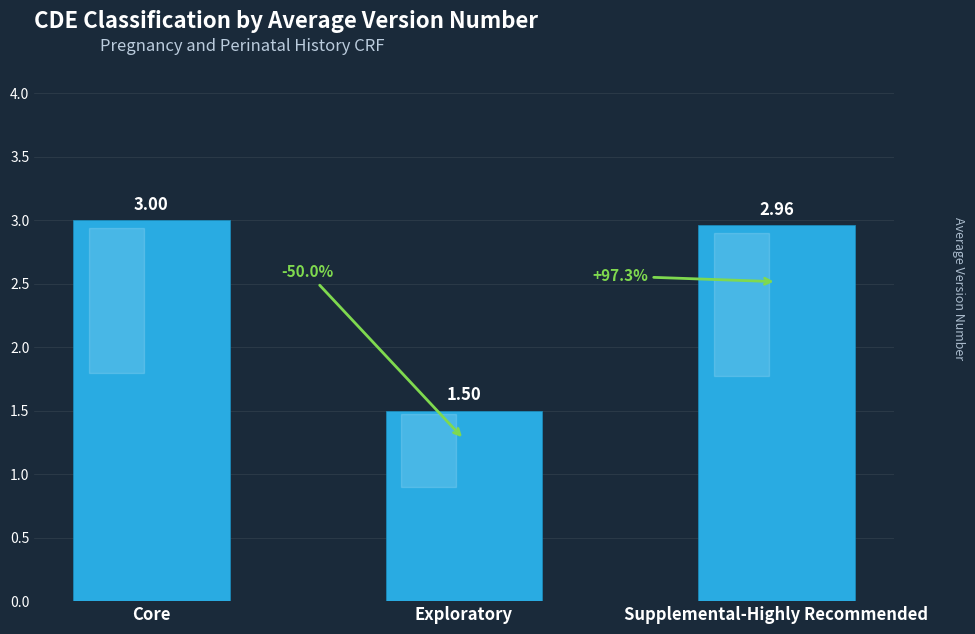

What is the difference between the maximum and minimum values?

1.5